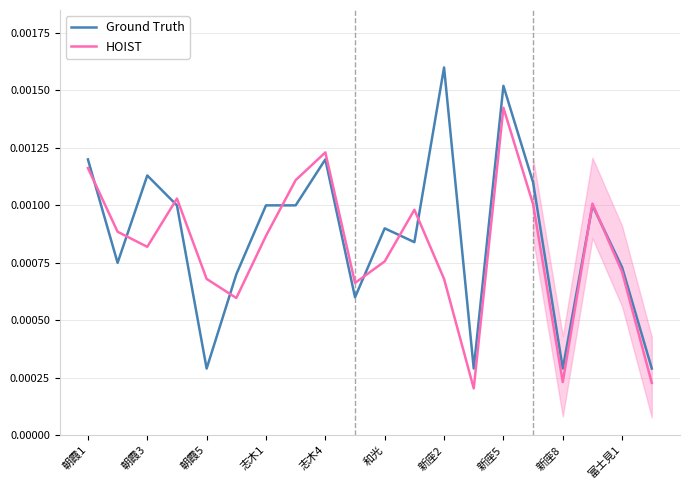

What is the label of the 1st point from the left?

朝霞1